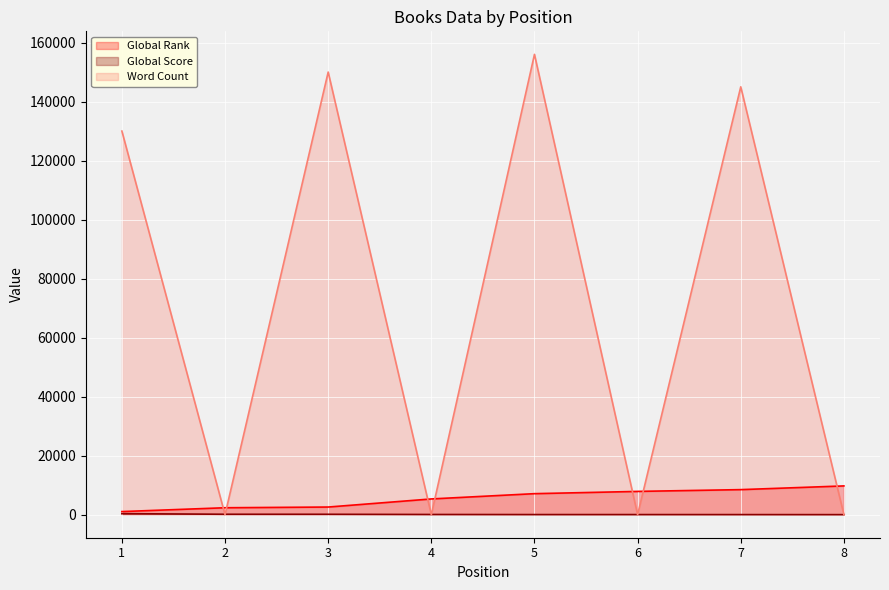

At which label does Global Rank first exceed 7130?

6